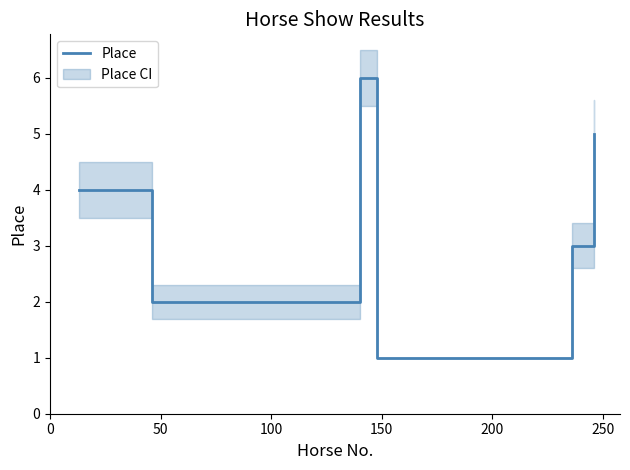

Is this an area chart (filled region under the line)?

No